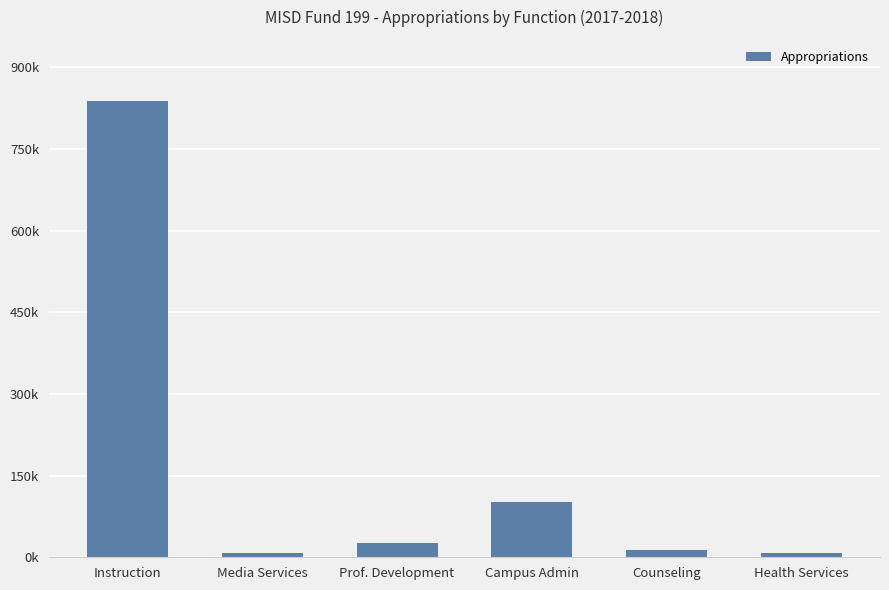

What is the label of the 3rd bar from the left?

Prof. Development